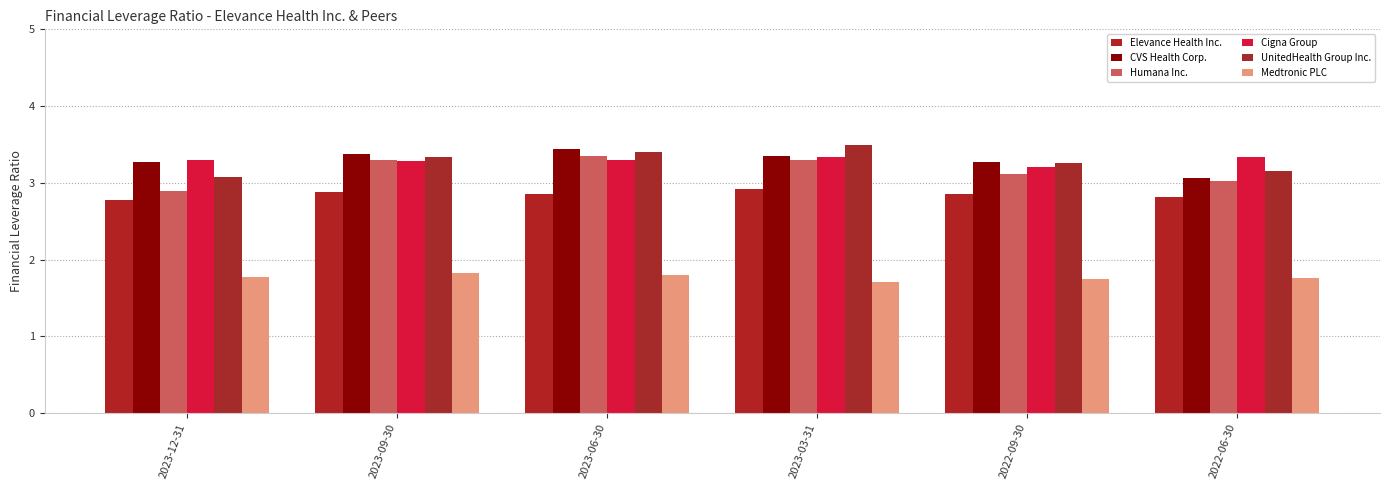

Which series has the largest total across all categories?

CVS Health Corp.